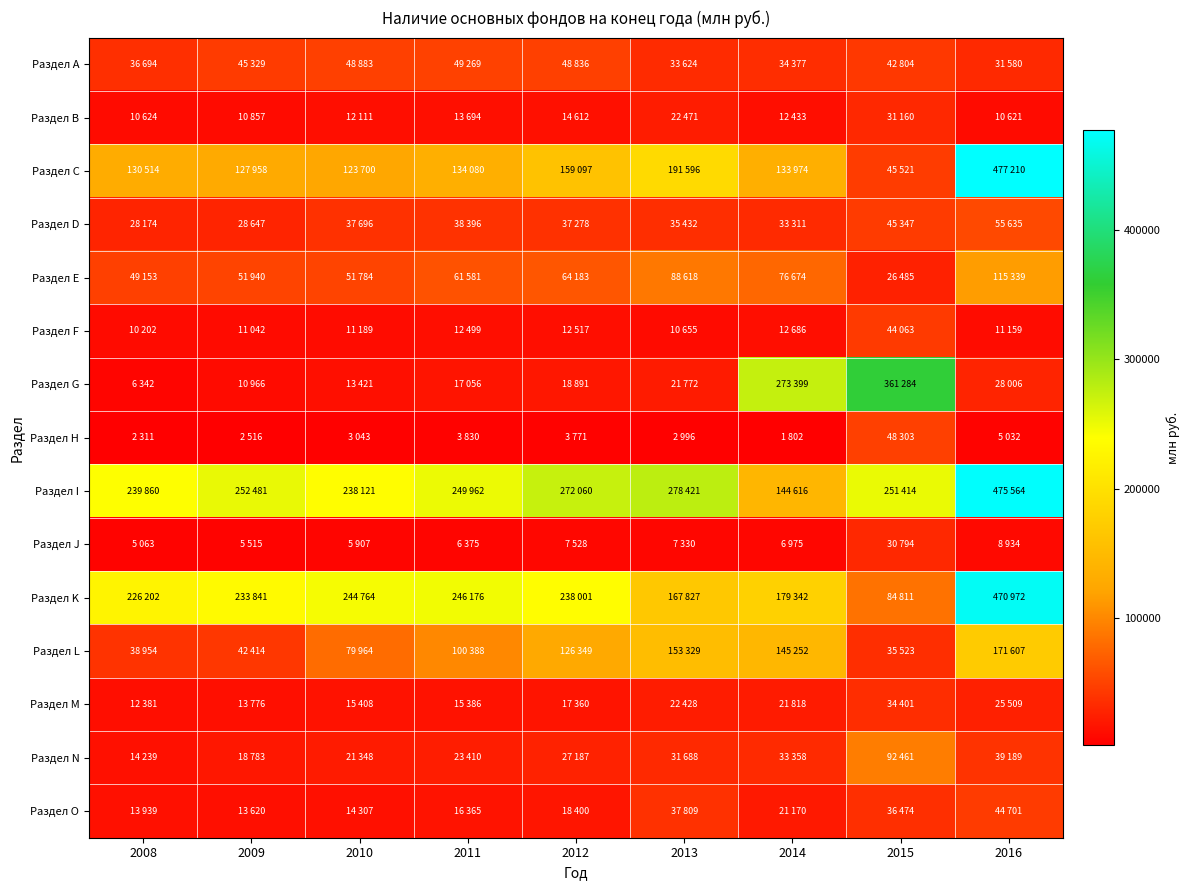

Which series changed the most between 2010 and 2013?

Раздел K